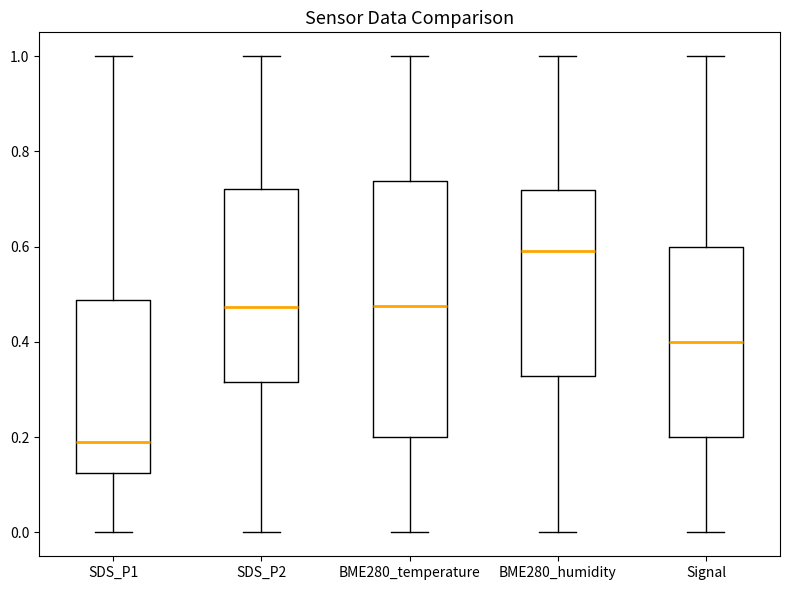

Reading left to right, transcribe this box plot: for each box, give where its median line is, the range the box spans, and where its two whiskers end, as read against the y-axis. The values are not printed on the chart, so give them approximately, as read against the axis.

SDS_P1: median 0.20, box 0.12 to 0.48, whiskers 0.00 to 1.00
SDS_P2: median 0.48, box 0.32 to 0.72, whiskers 0.00 to 1.00
BME280_temperature: median 0.48, box 0.20 to 0.74, whiskers 0.00 to 1.00
BME280_humidity: median 0.60, box 0.32 to 0.72, whiskers 0.00 to 1.00
Signal: median 0.40, box 0.20 to 0.60, whiskers 0.00 to 1.00